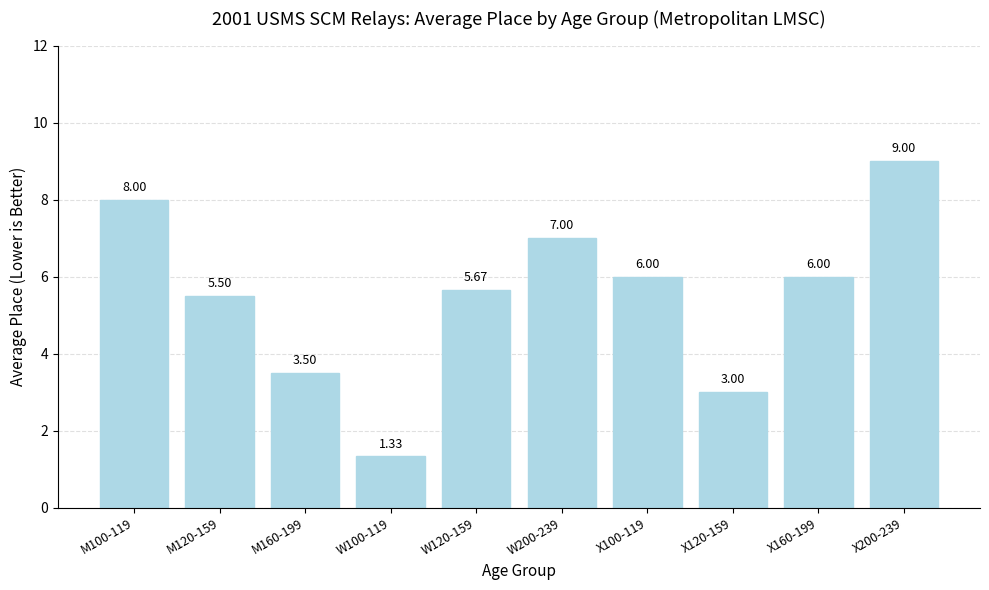

How many values are below 6?

5